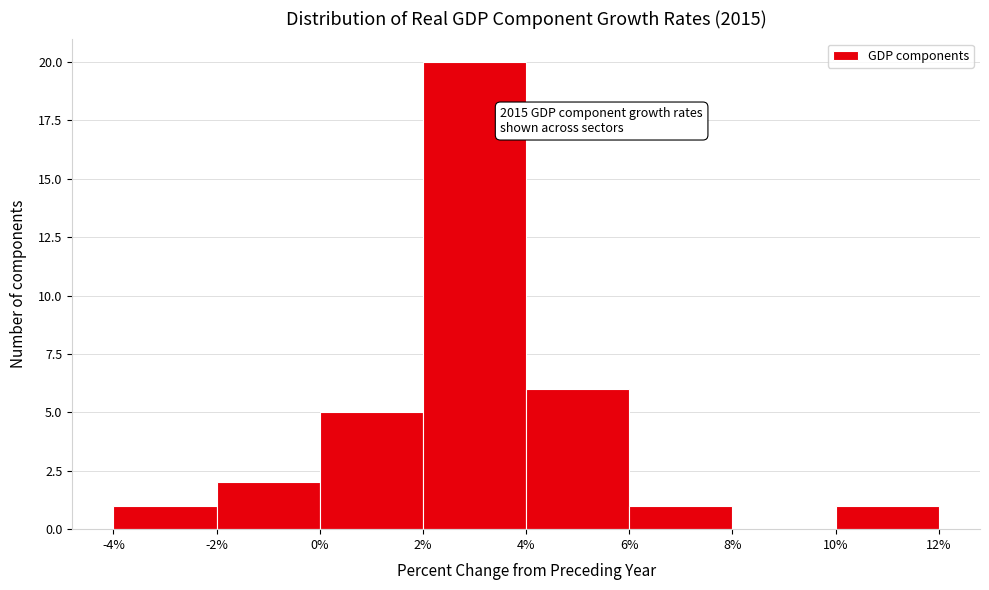

Which range on the x-axis has the tallest bar?

2% to 4%